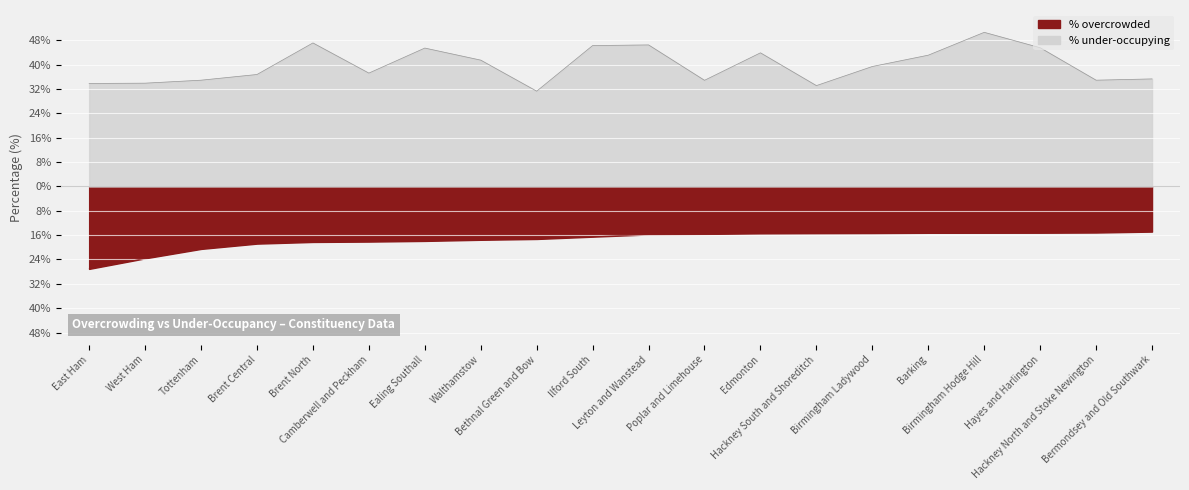

At which label does % under-occupying first exceed 39?

Brent North